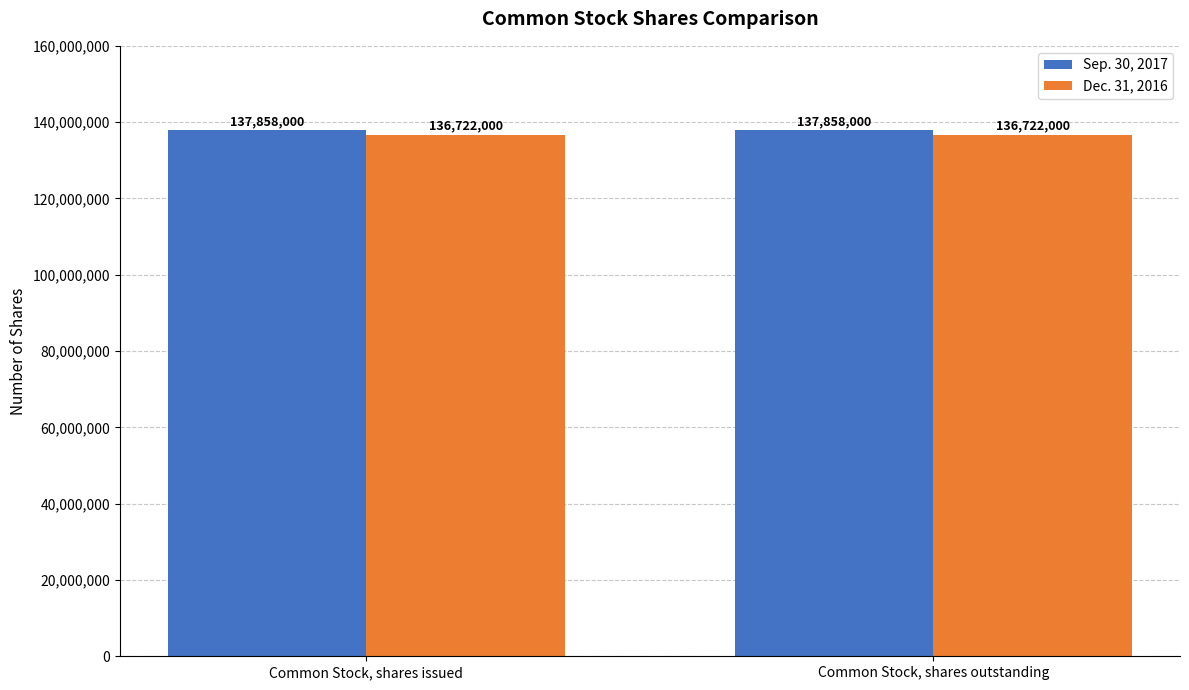

At how many categories does at least one series exceed 137320663?

2